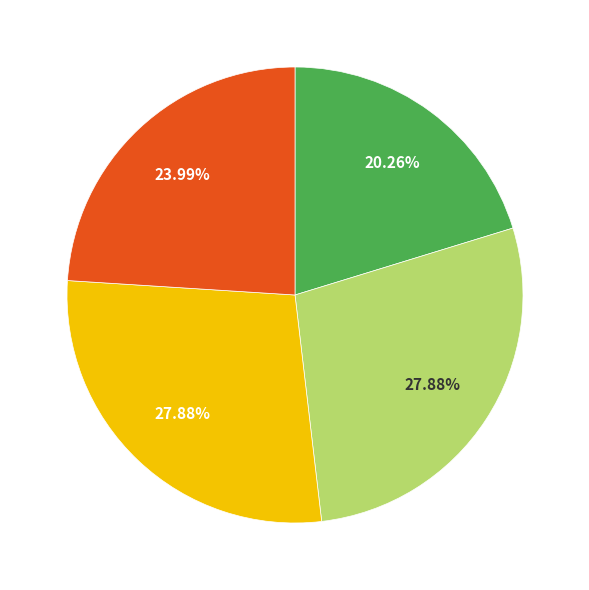

Is there any slice that represents more than half of the pie?

No